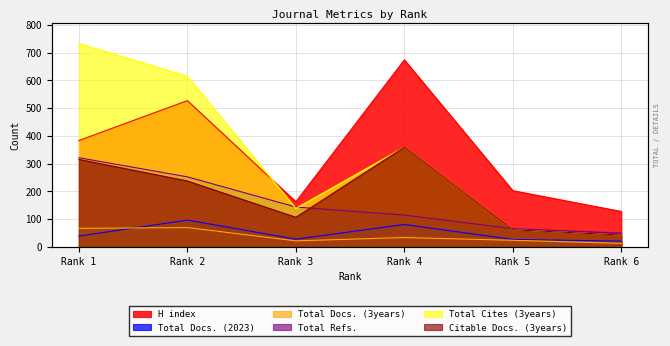

What value does the Total Refs. series have at Rank 2, to the nearest 5?

250